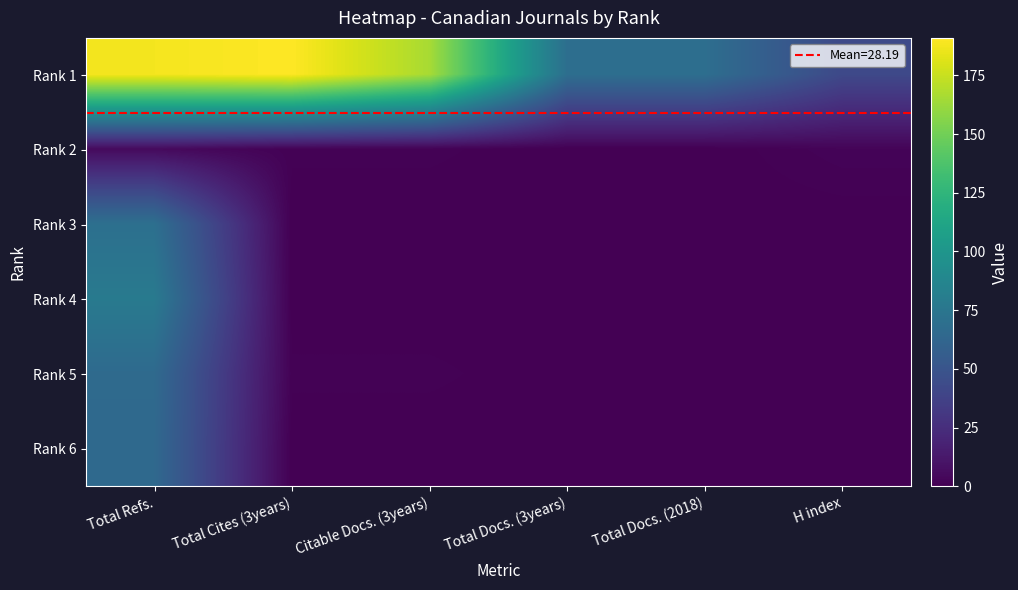

Which label corresponds to the largest value in the chart?

Total Cites (3years)